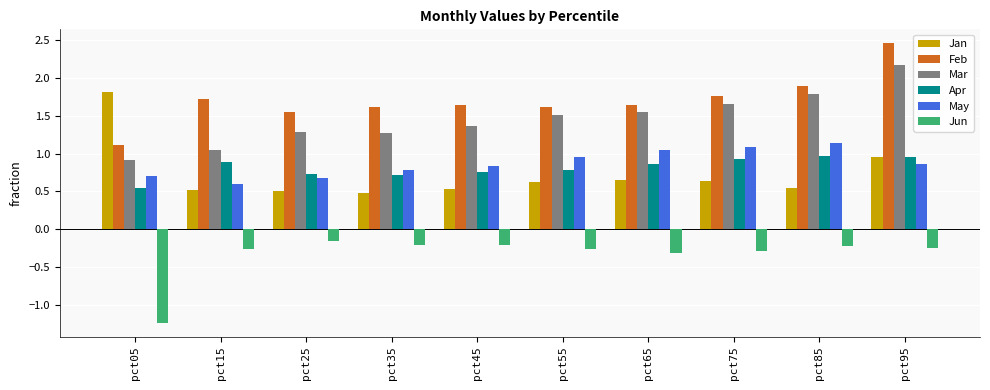

How many data points does each series have?

10